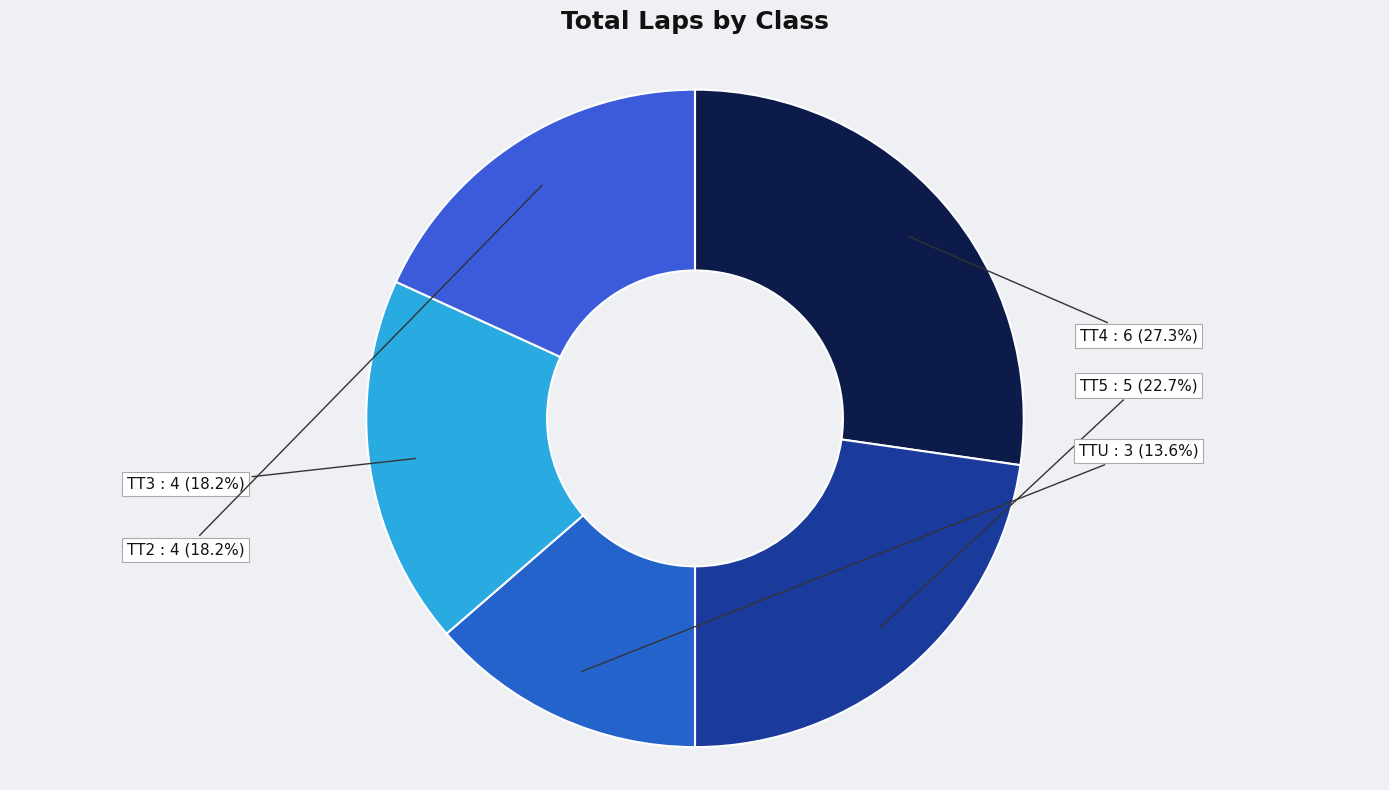

Between TTU and TT4, which is larger?

TT4